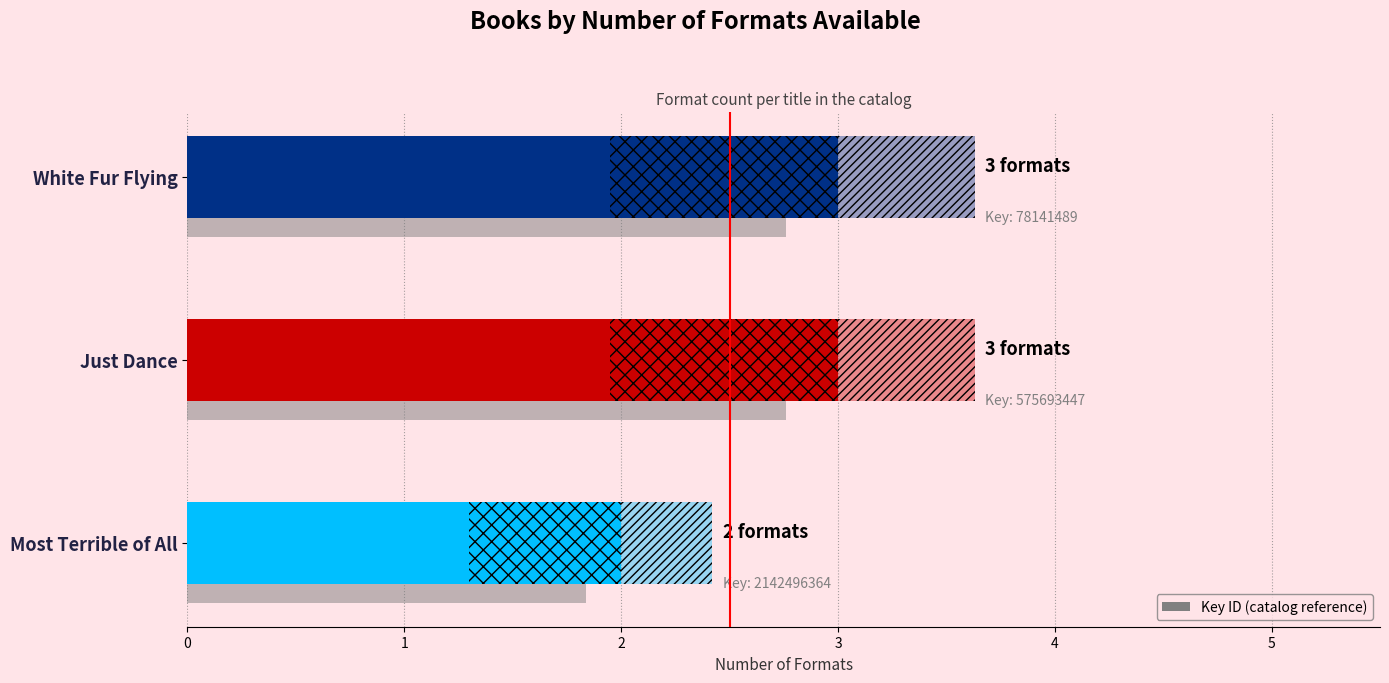

Rank the categories by value from highest to lowest.

1, 2, 0